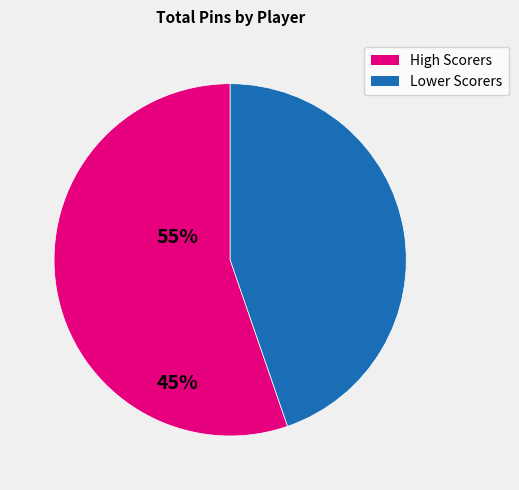

How many slices are in this pie chart?

2